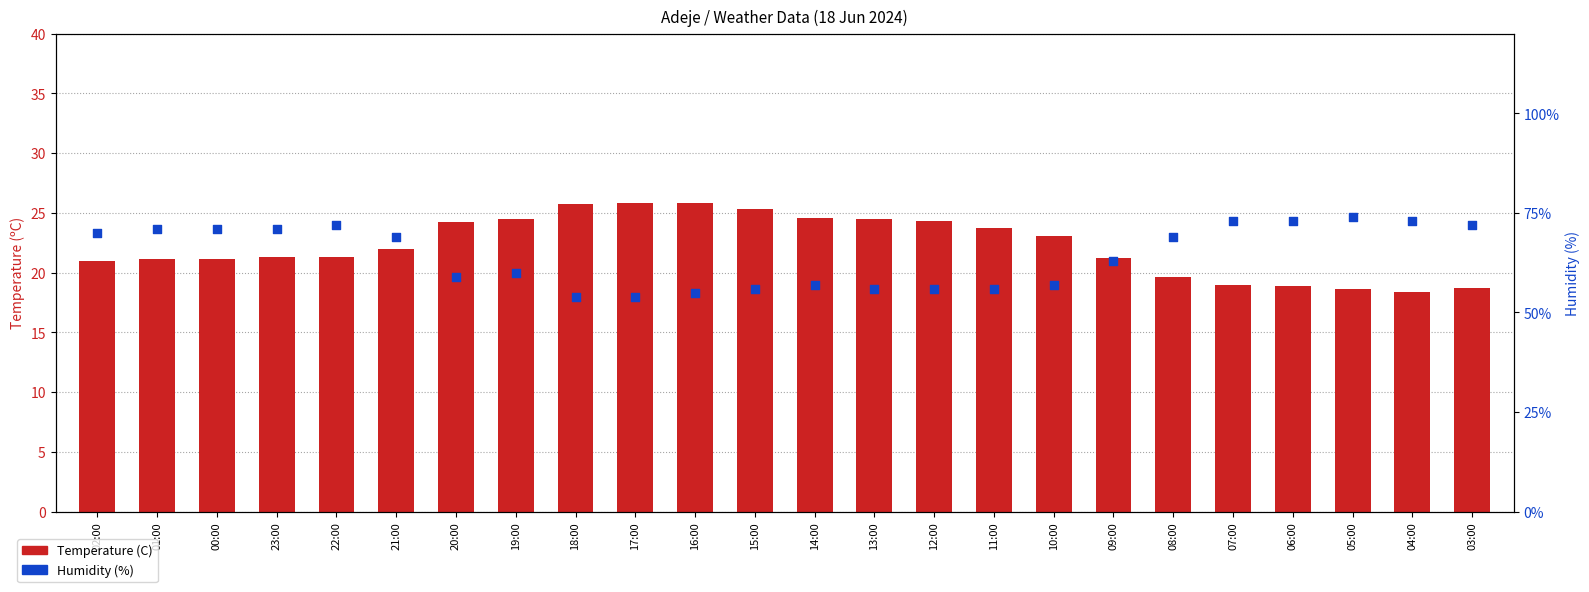

At how many categories does at least one series exceed 63?

12